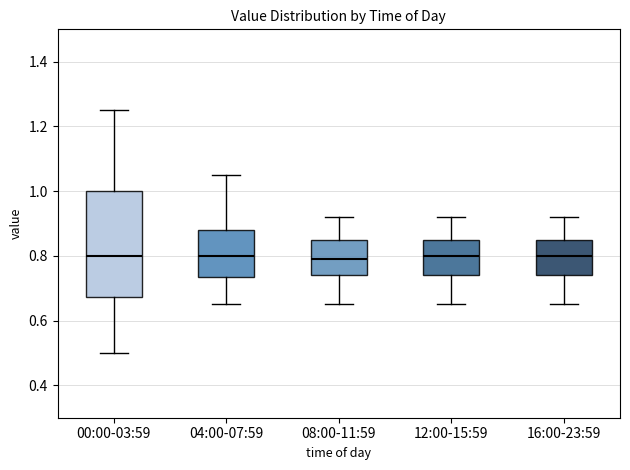

Where does the lower whisker of the box for 00:00-03:59 end on the y-axis? The values are not printed on the chart, so give them approximately, as read against the axis.

0.50